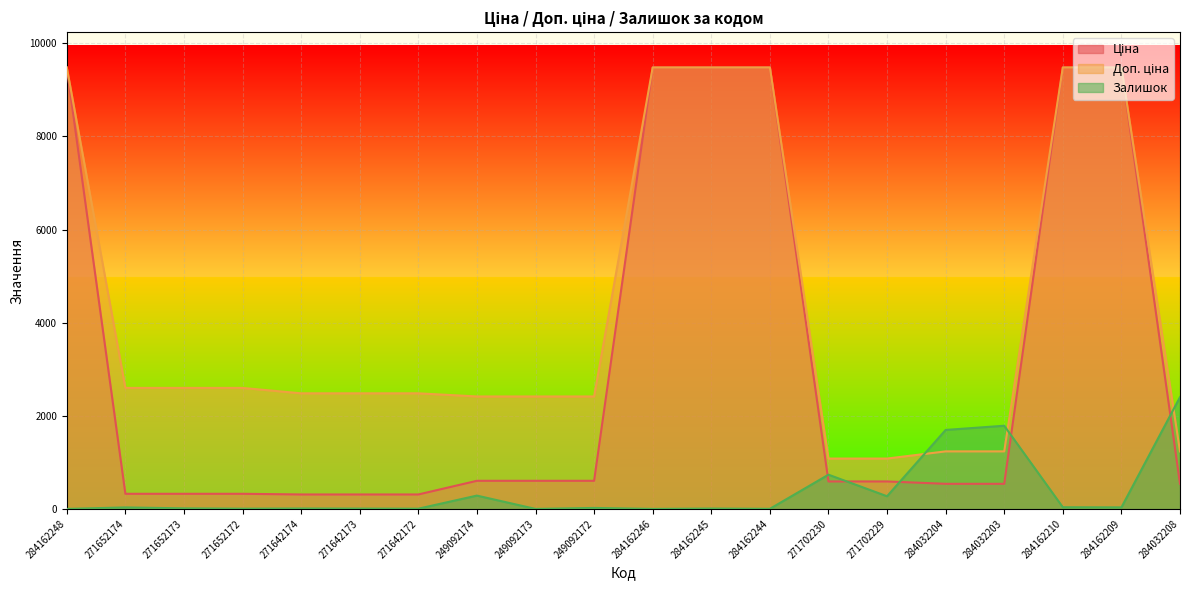

At which label is Доп. ціна closest to 5280?

271652174